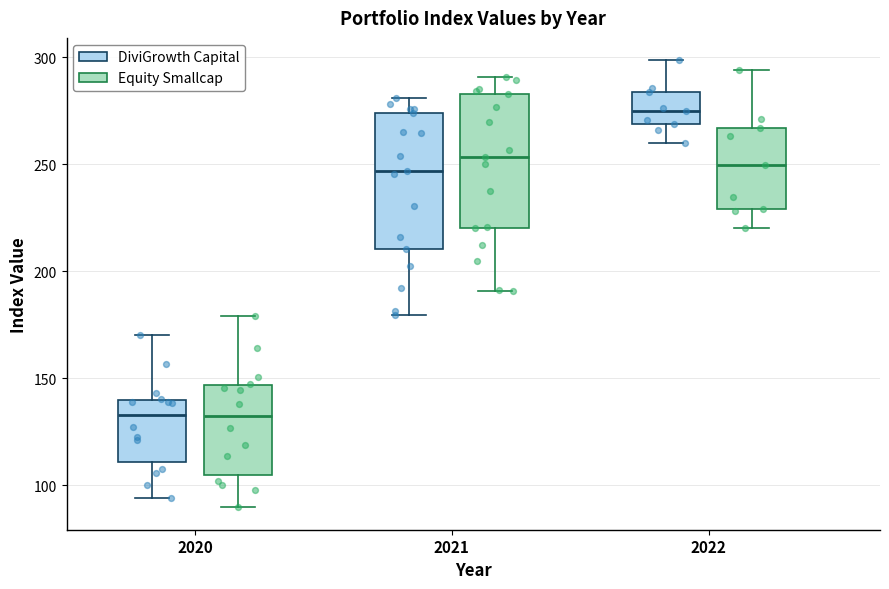

Reading left to right, read every box against the y-axis: the position of its median line, the range the box covers, and the ends of its whiskers. The values are not printed on the chart, so give them approximately, as read against the axis.

2020 (DiviGrowth Capital): median 135, box 110 to 140, whiskers 95 to 170
2020 (Equity Smallcap): median 135, box 105 to 145, whiskers 90 to 180
2021 (DiviGrowth Capital): median 245, box 210 to 275, whiskers 180 to 280
2021 (Equity Smallcap): median 255, box 220 to 285, whiskers 190 to 290
2022 (DiviGrowth Capital): median 275, box 270 to 285, whiskers 260 to 300
2022 (Equity Smallcap): median 250, box 230 to 265, whiskers 220 to 295